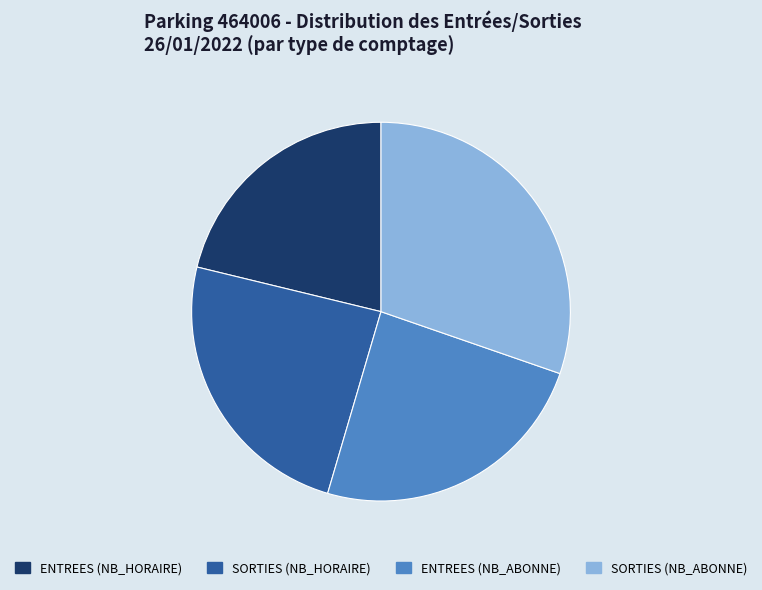

Which slice is the largest?

SORTIES (NB_ABONNE)